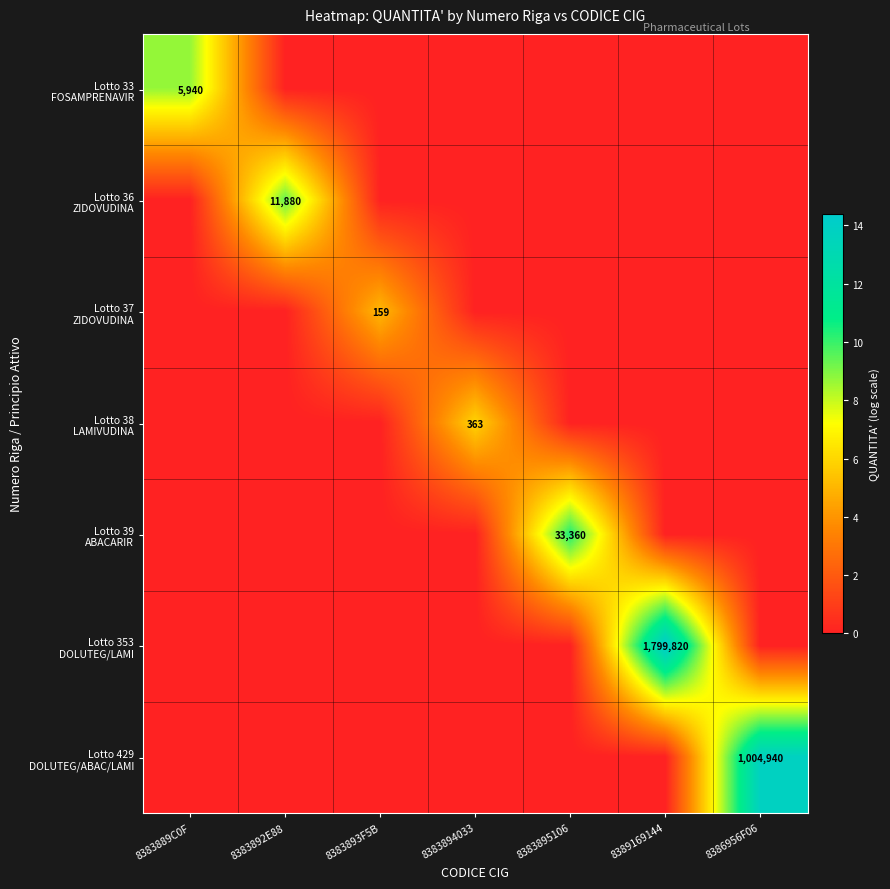

True or false: Lotto 38 LAMIVUDINA has a value of 0.0 at 8386956F06.

True